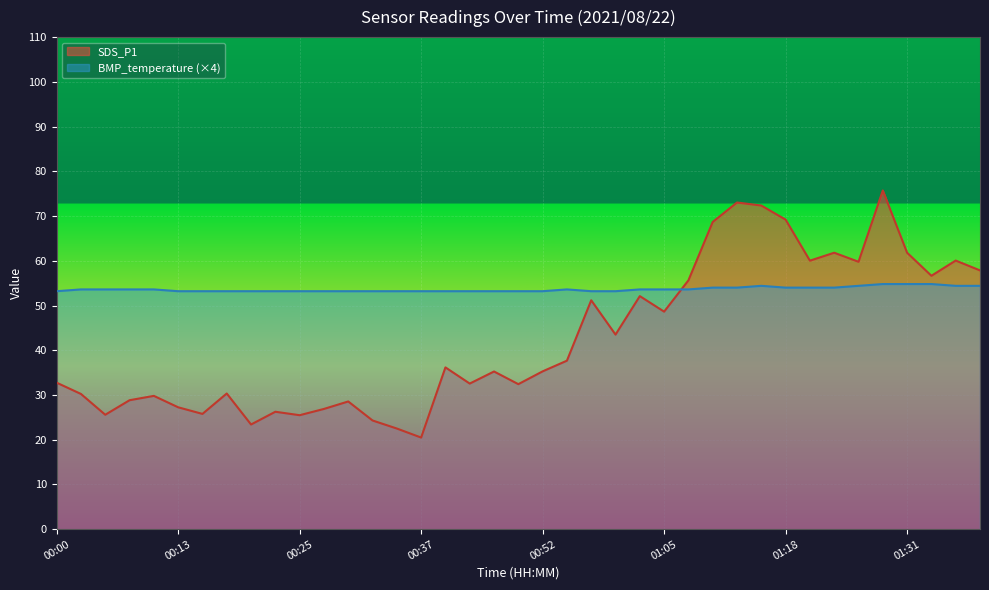

Which series has the largest total across all categories?

BMP_temperature (×4)